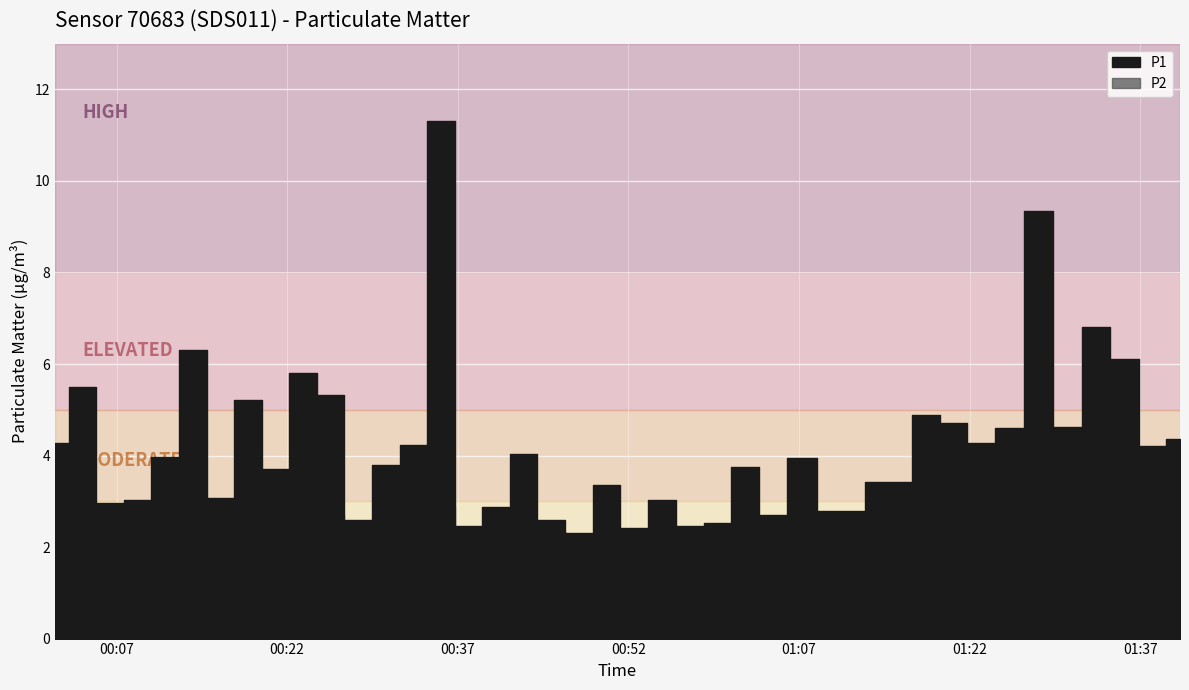

True or false: P2 and P1 cross at least once.

False